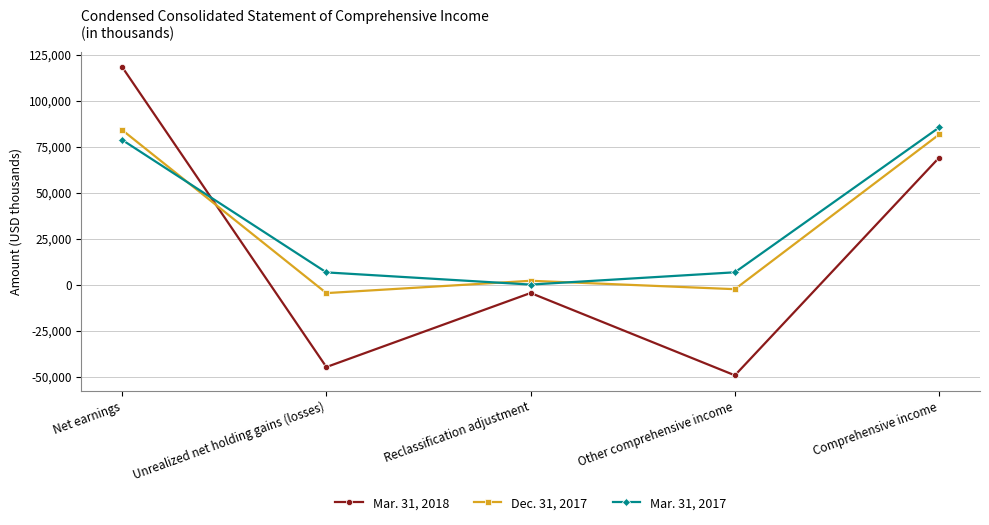

Read the Mar. 31, 2017 value at Unrealized net holding gains (losses), to the nearest 100.

6700